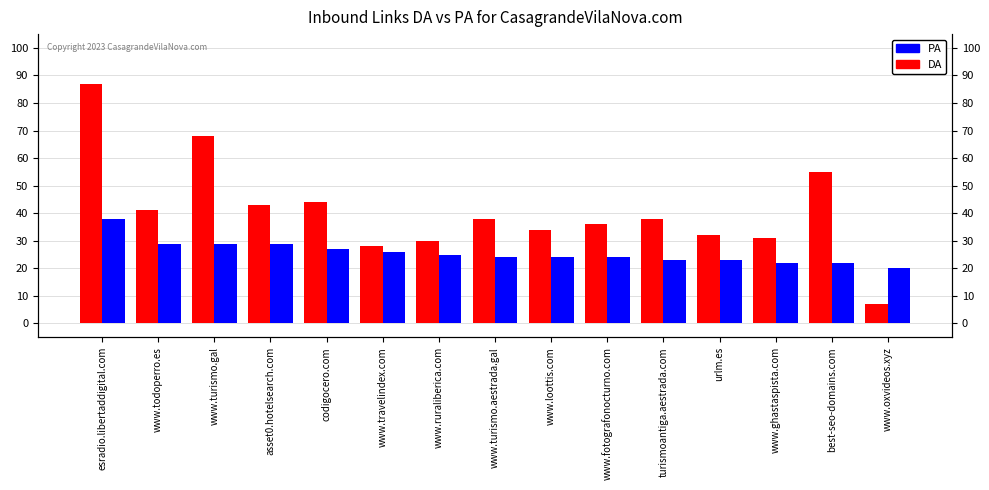

Read the PA value at www.turismo.gal.

29